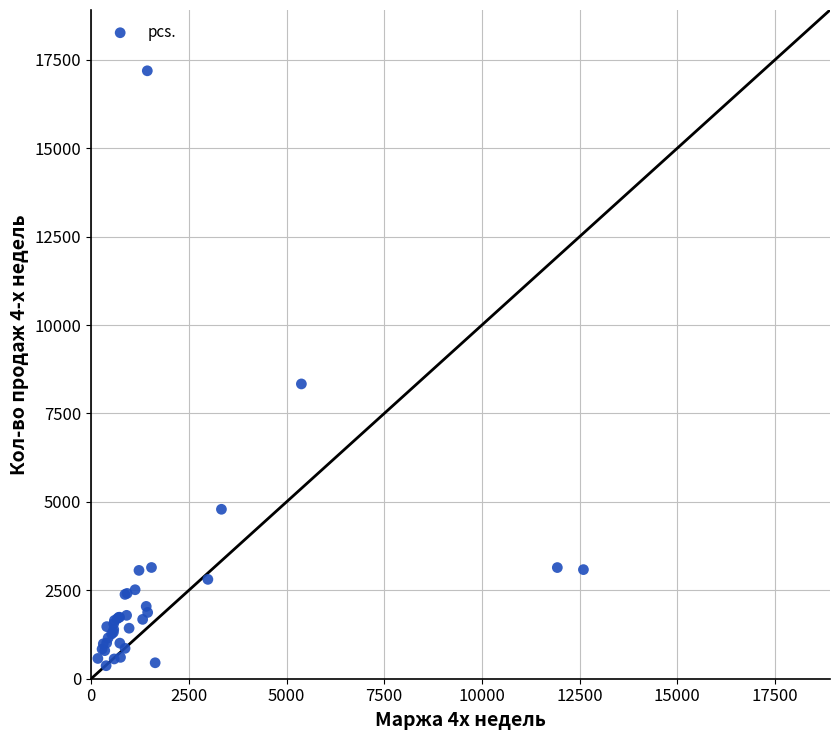

What Y value in the scatter plot is closest to 8778?

8335